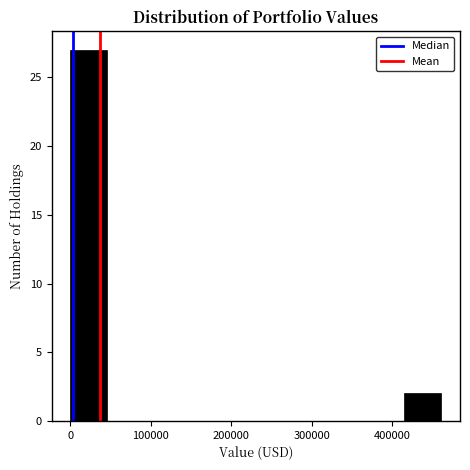

Reading left to right, transcribe this chart: for each bar, give the range it covers on the x-axis and its height. Neither the bar edges nor the heights are printed on the chart, so give them approximately, as read against the axes.

0 to 50000: 27
50000 to 90000: 0
90000 to 140000: 0
140000 to 180000: 0
180000 to 230000: 0
230000 to 280000: 0
280000 to 320000: 0
320000 to 370000: 0
370000 to 410000: 0
410000 to 460000: 2